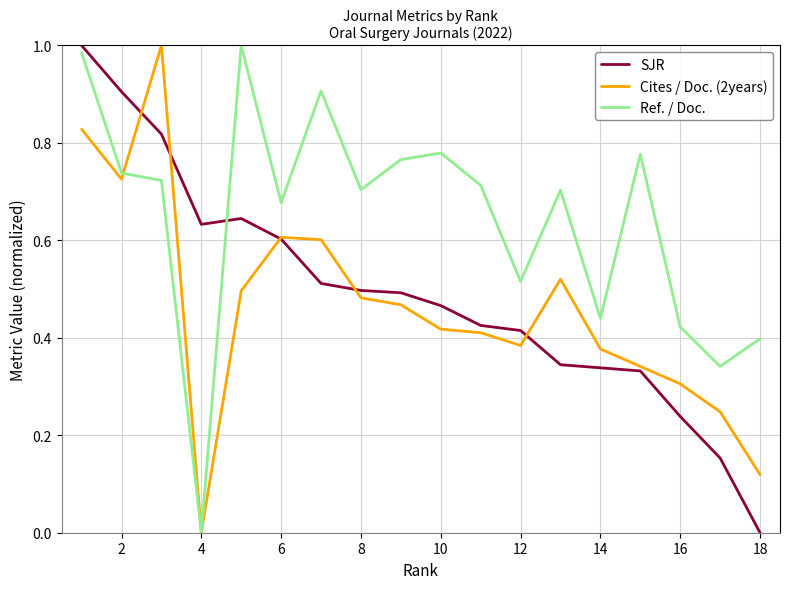

Which series has the largest total across all categories?

Ref. / Doc.